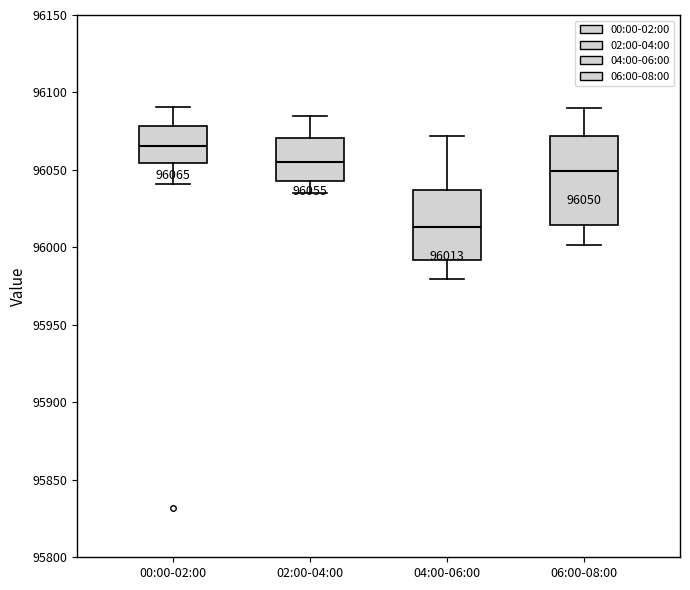

Which box has the lowest median line?

04:00-06:00